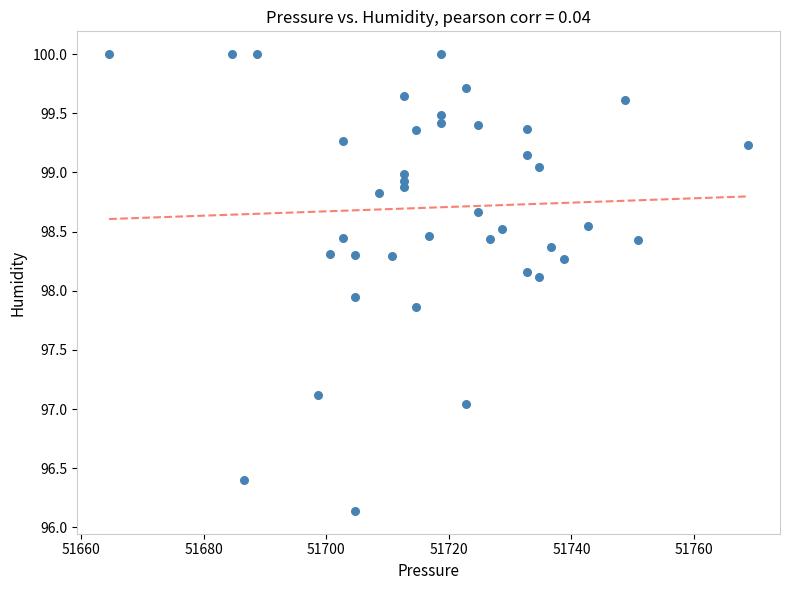

What is the range of X values (max minus min)?

104.3